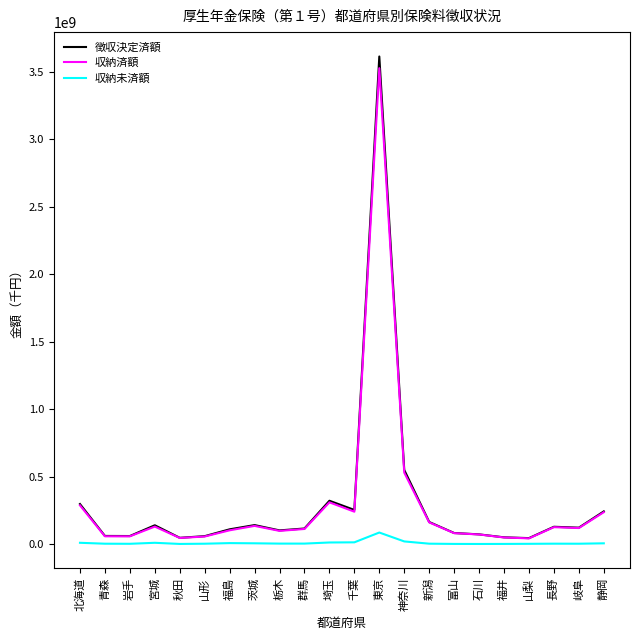

The 徴収決定済額 series shows 1954619237 at 東京. True or false?

False